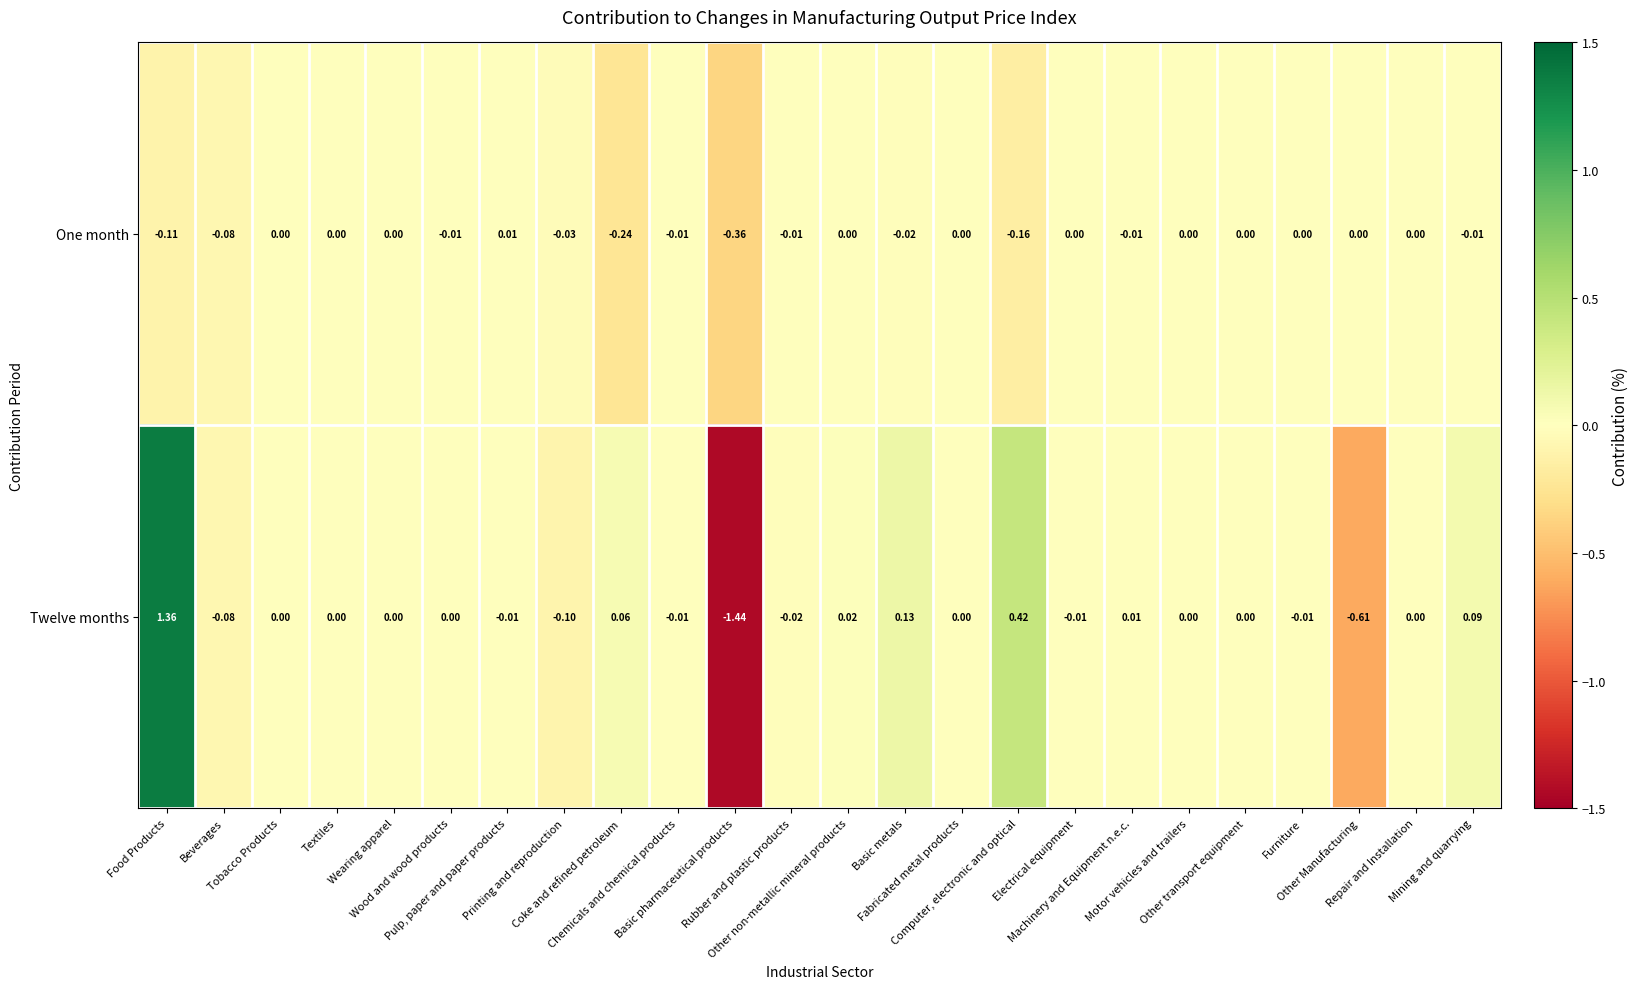

How many data points does each series have?

24